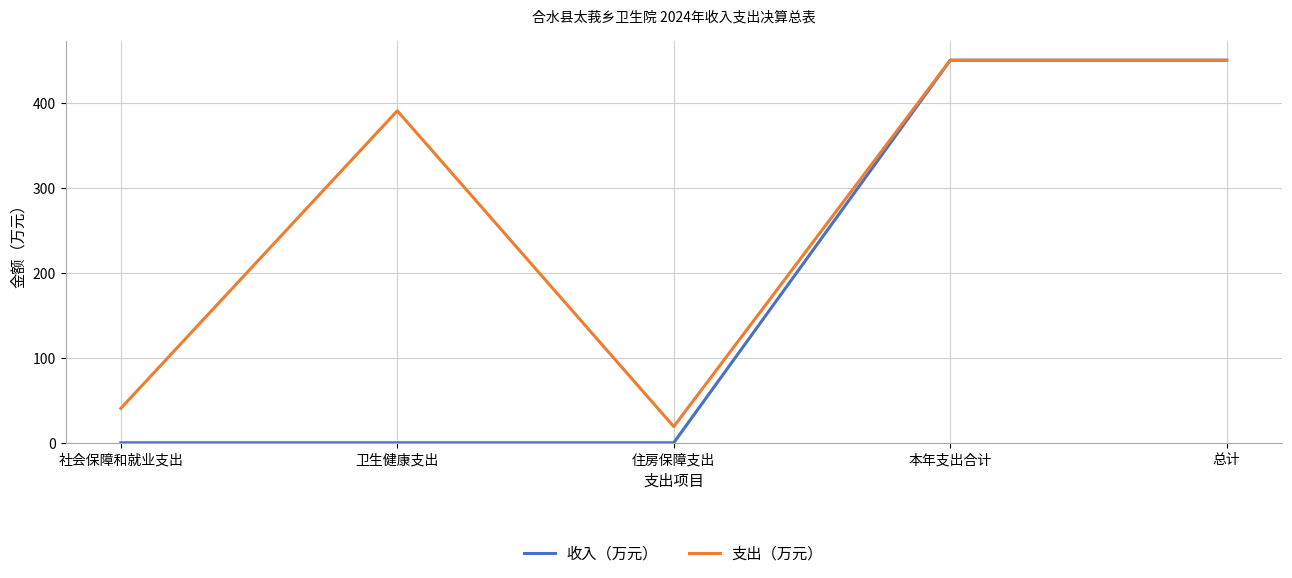

Which series has the largest total across all categories?

支出（万元）